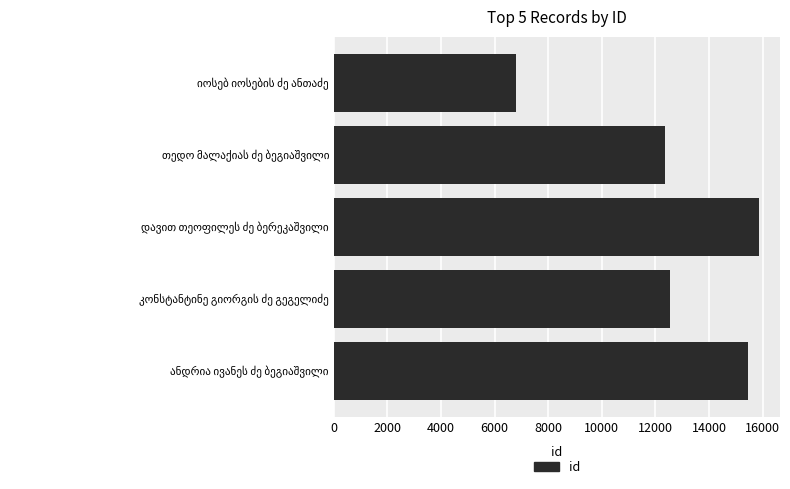

How many bars are there in total?

5